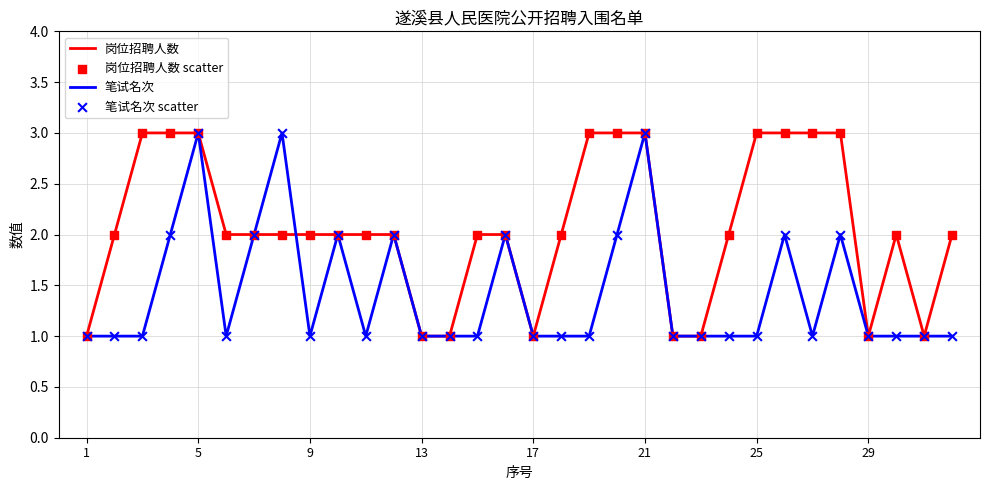

Which series has the largest total across all categories?

岗位招聘人数